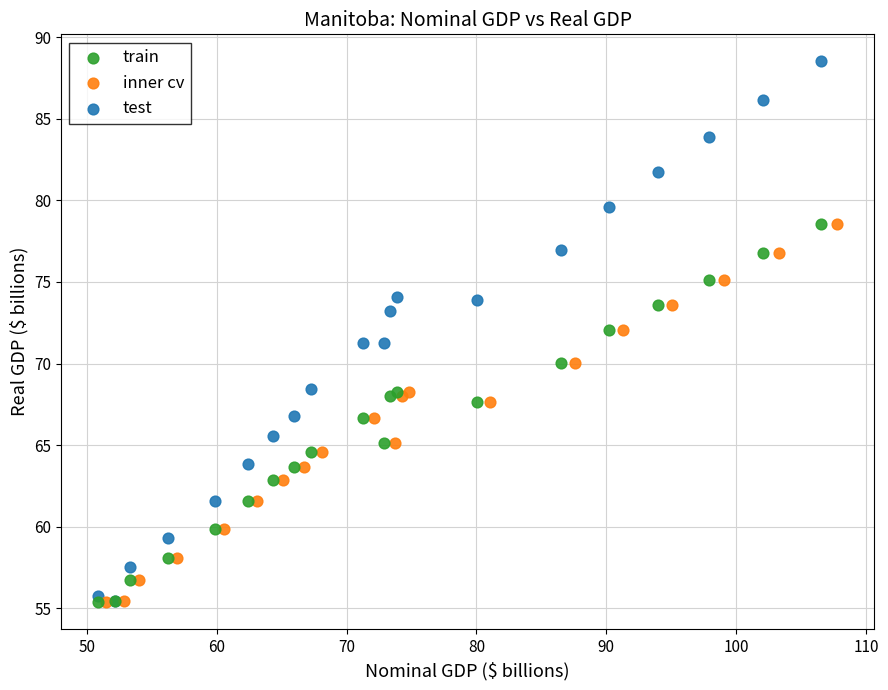

Which series reaches the maximum Y coordinate?

test